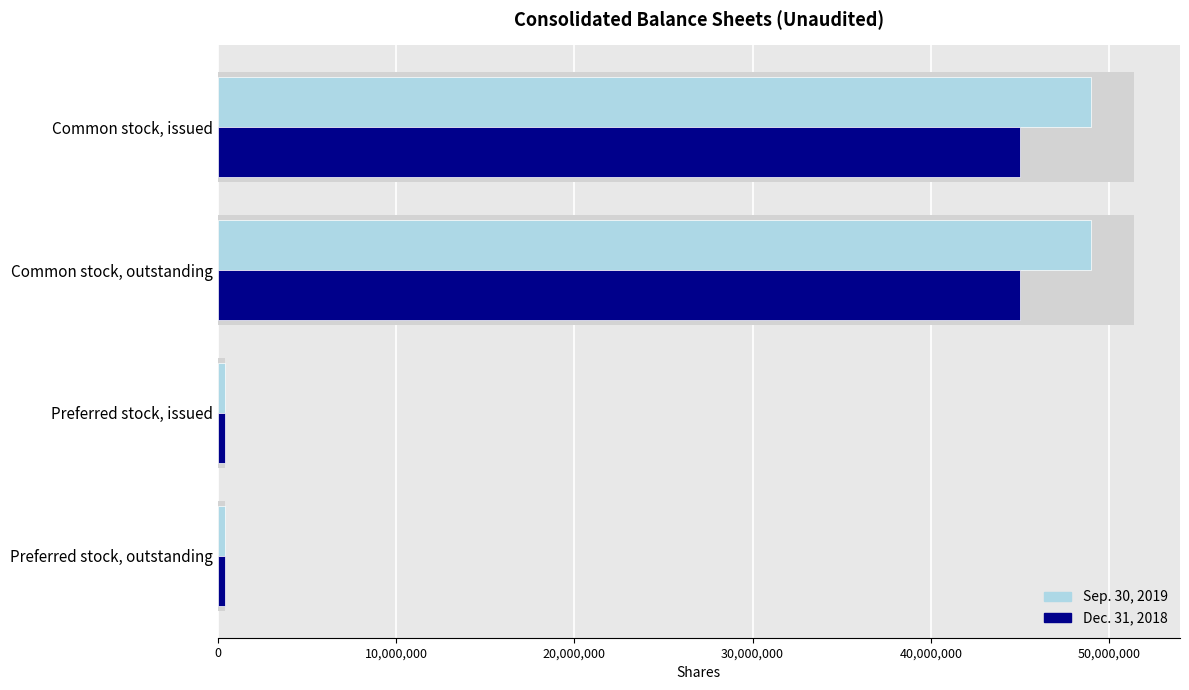

What is the value of the Dec. 31, 2018 bar at the 4th from the left?

395615